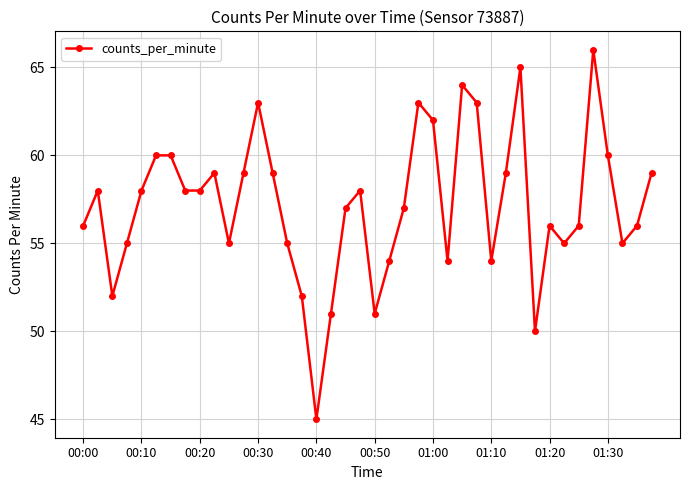

Reading left to right, extract all data points from this chart.

56	58	52	55	58	60	60	58	58	59	55	59	63	59	55	52	45	51	57	58	51	54	57	63	62	54	64	63	54	59	65	50	56	55	56	66	60	55	56	59